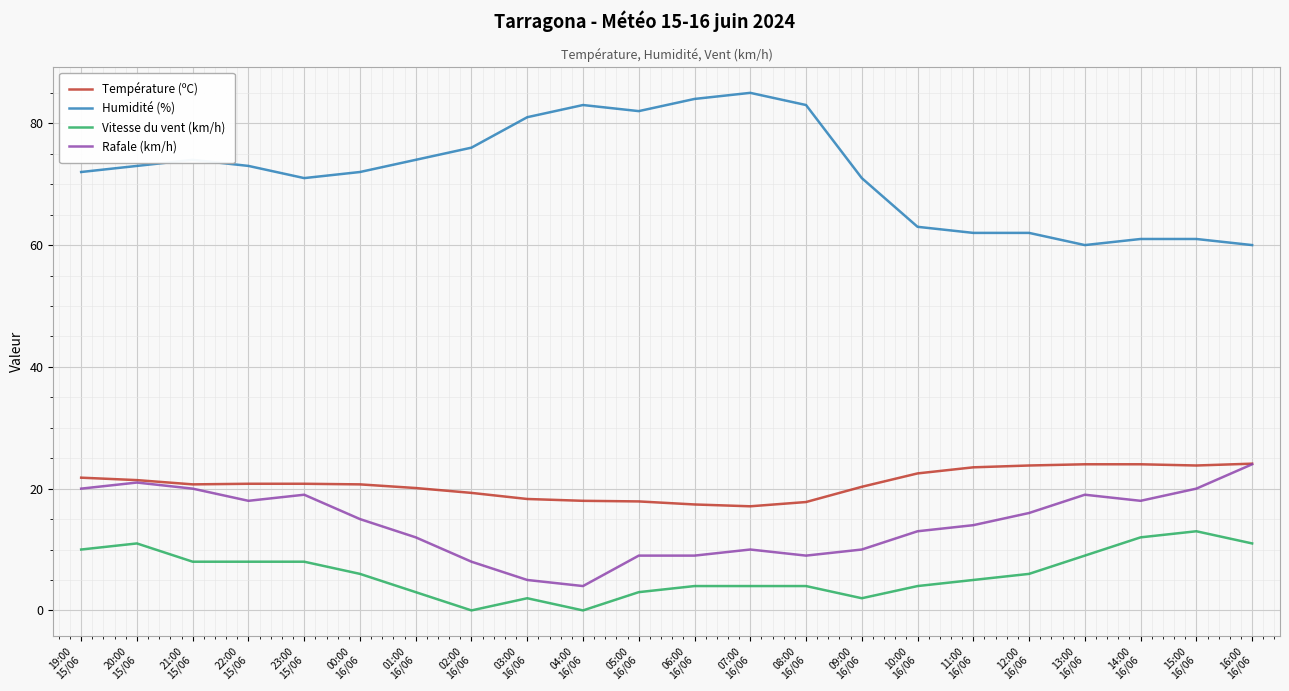

Which series has the largest total across all categories?

Humidité (%)